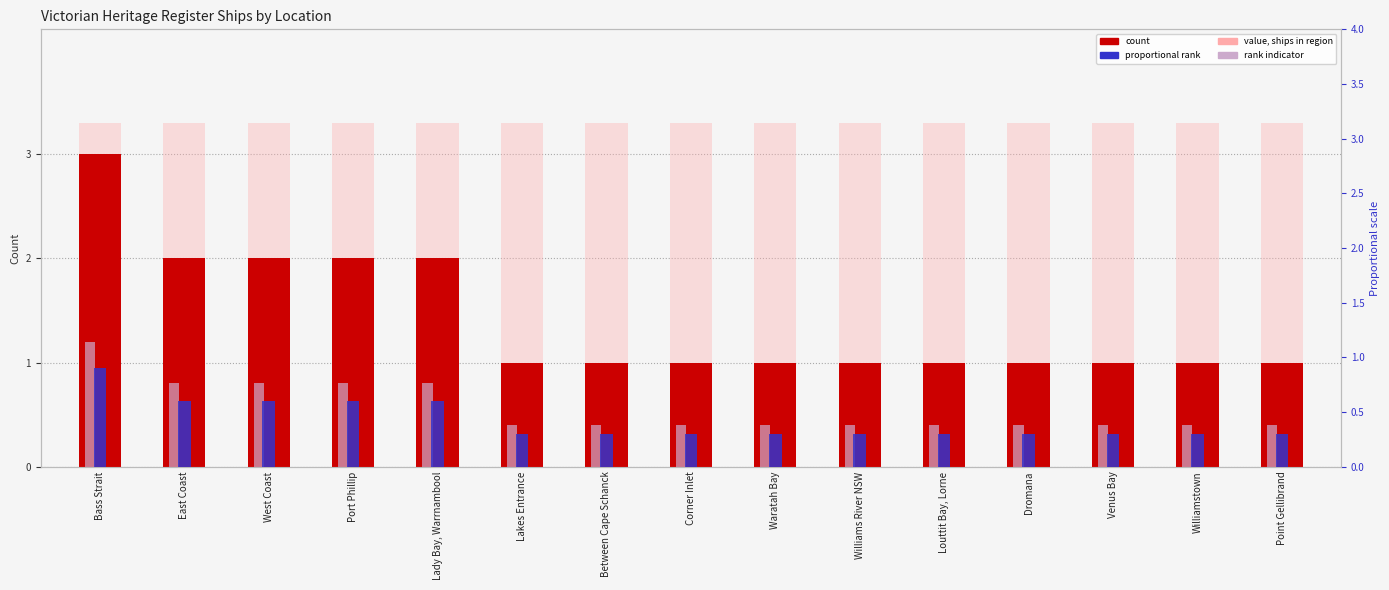

List the series in order of their peak value, highest first.

Background value, Ship Count, Rank indicator, Proportional rank